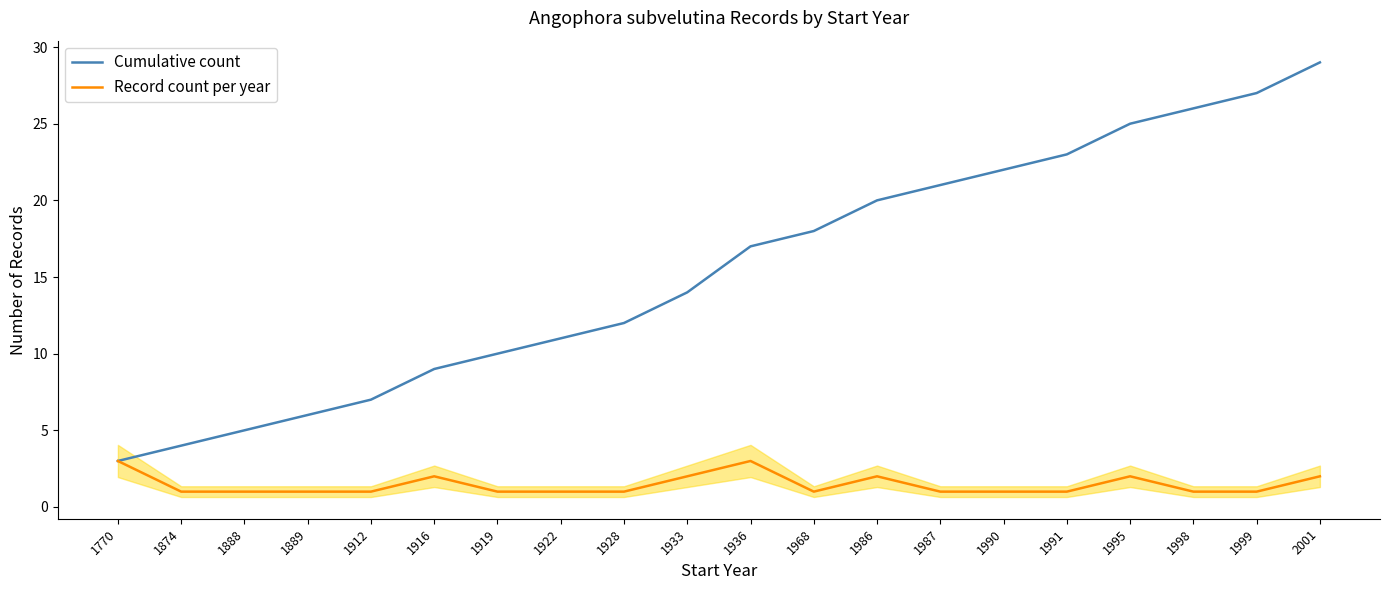

True or false: Cumulative count has a value of 4 at 1928.

False